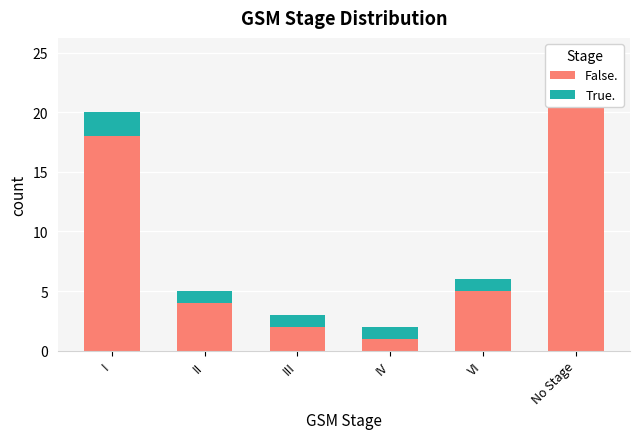

What is the difference between the False. values at VI and I?

13